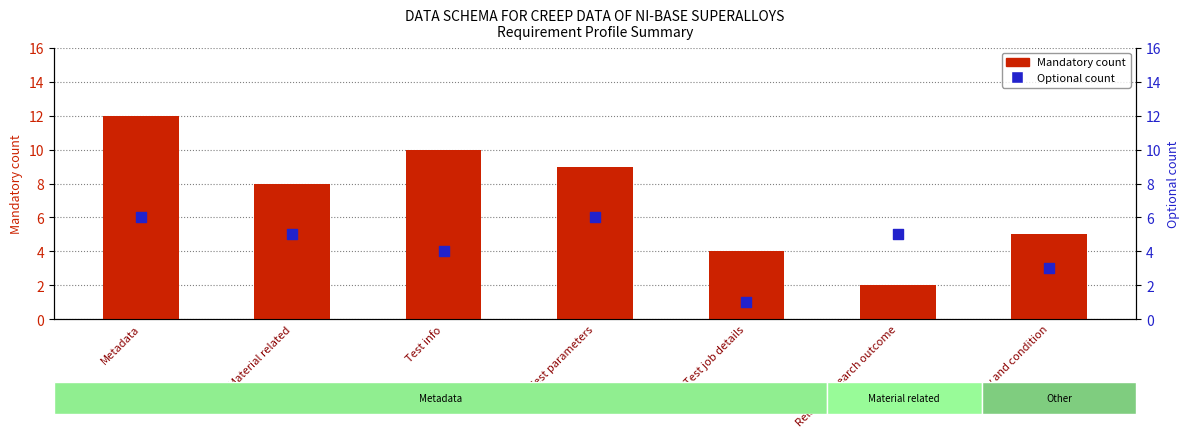

What are all the series names shown in the legend?

Mandatory count, Optional count